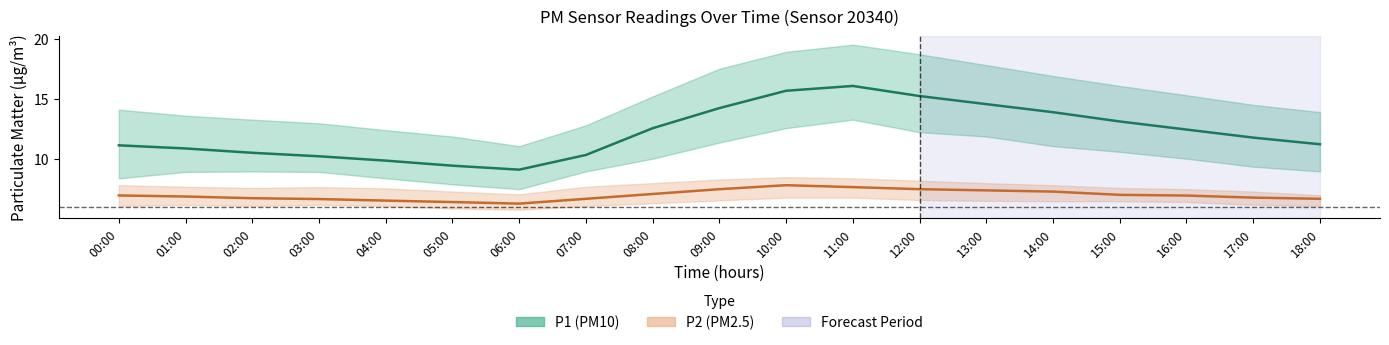

What is the sum of the P1 values at 10:00 and 18:00?

26.9